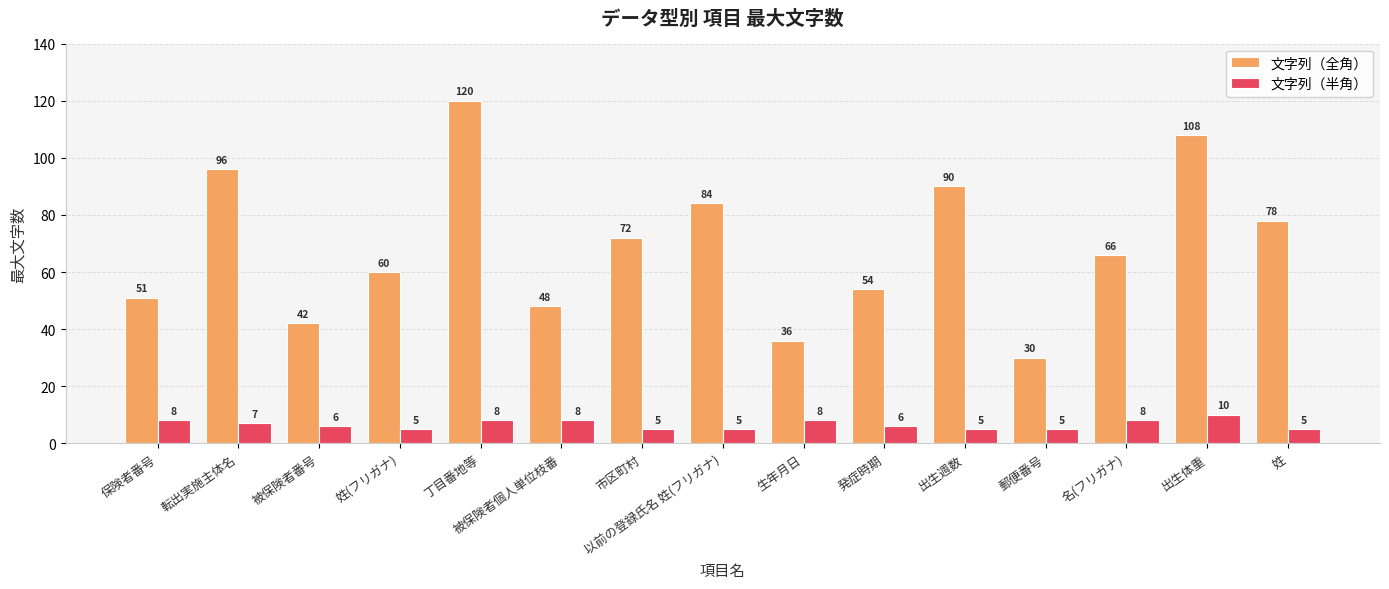

Reading right to left, extract all data points from this chart.

文字列（全角）: 78	108	66	30	90	54	36	84	72	48	120	60	42	96	51
文字列（半角）: 5	10	8	5	5	6	8	5	5	8	8	5	6	7	8